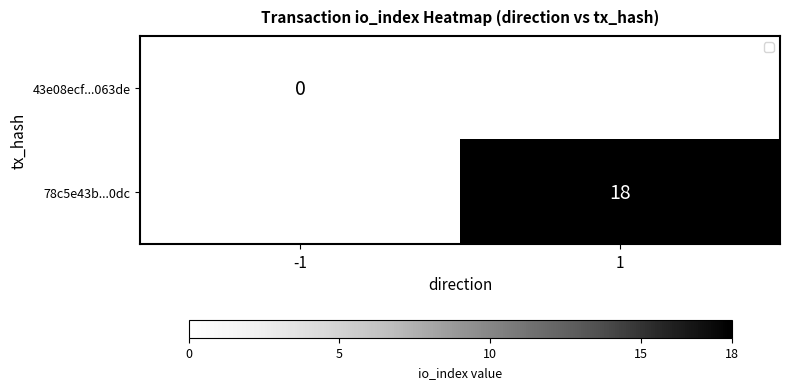

Count the number of data series in this chart.

2